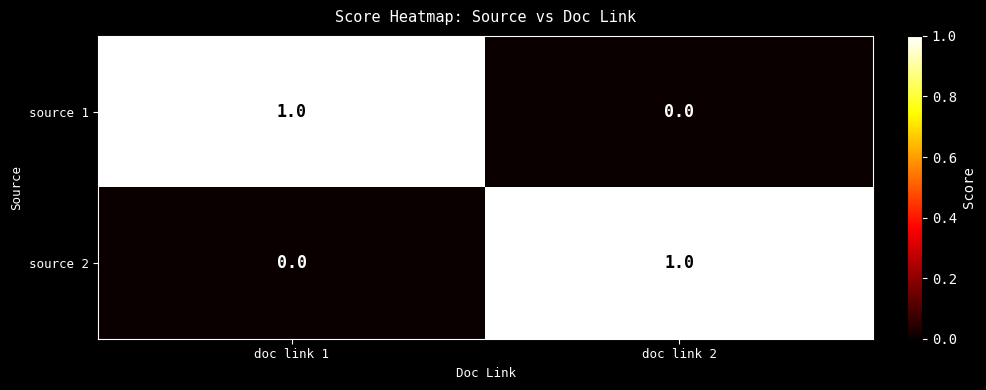

What is the total value across all series at doc link 2?

1